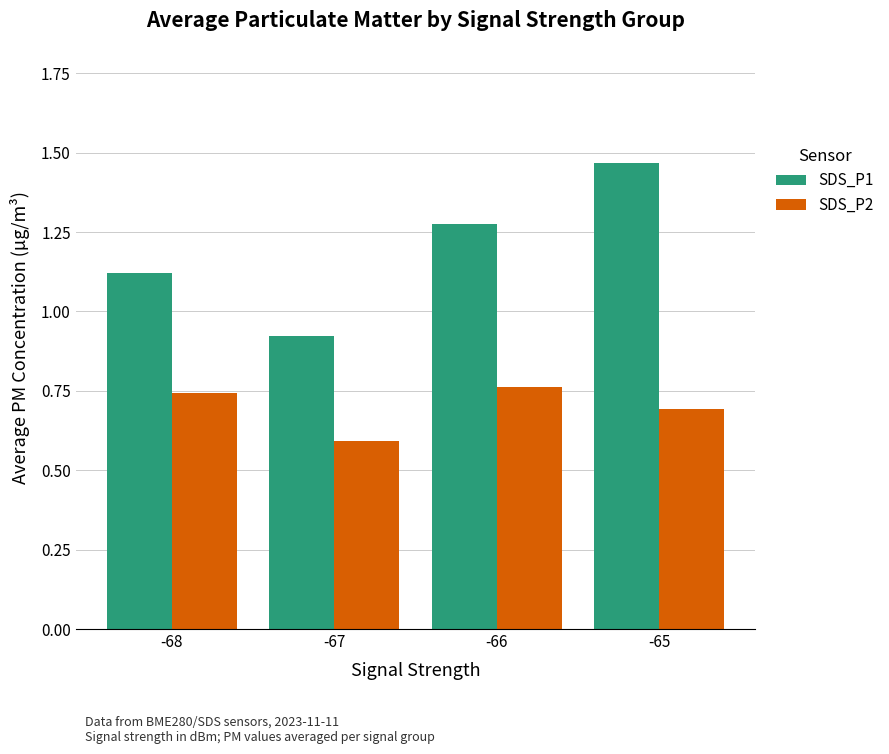

List the series in order of their peak value, lowest first.

SDS_P2, SDS_P1